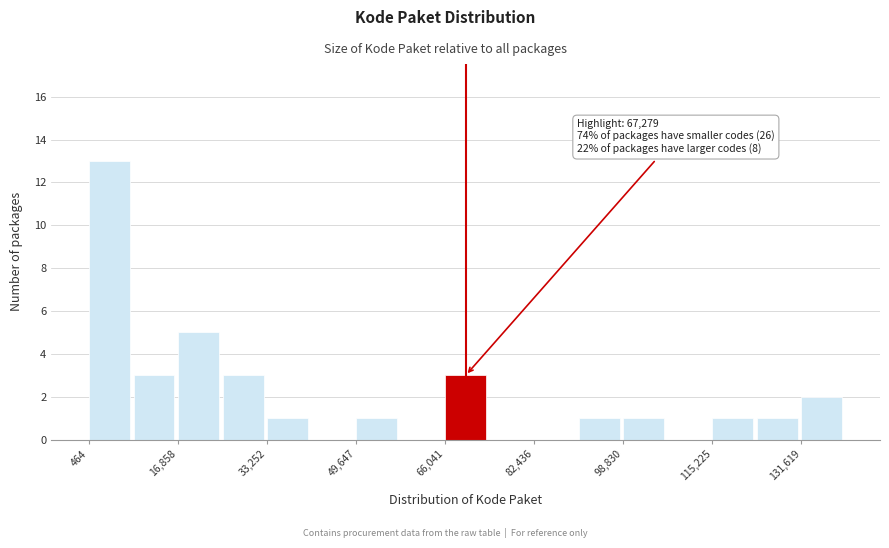

Over which range of the x-axis is the bar tallest?

0 to 8000